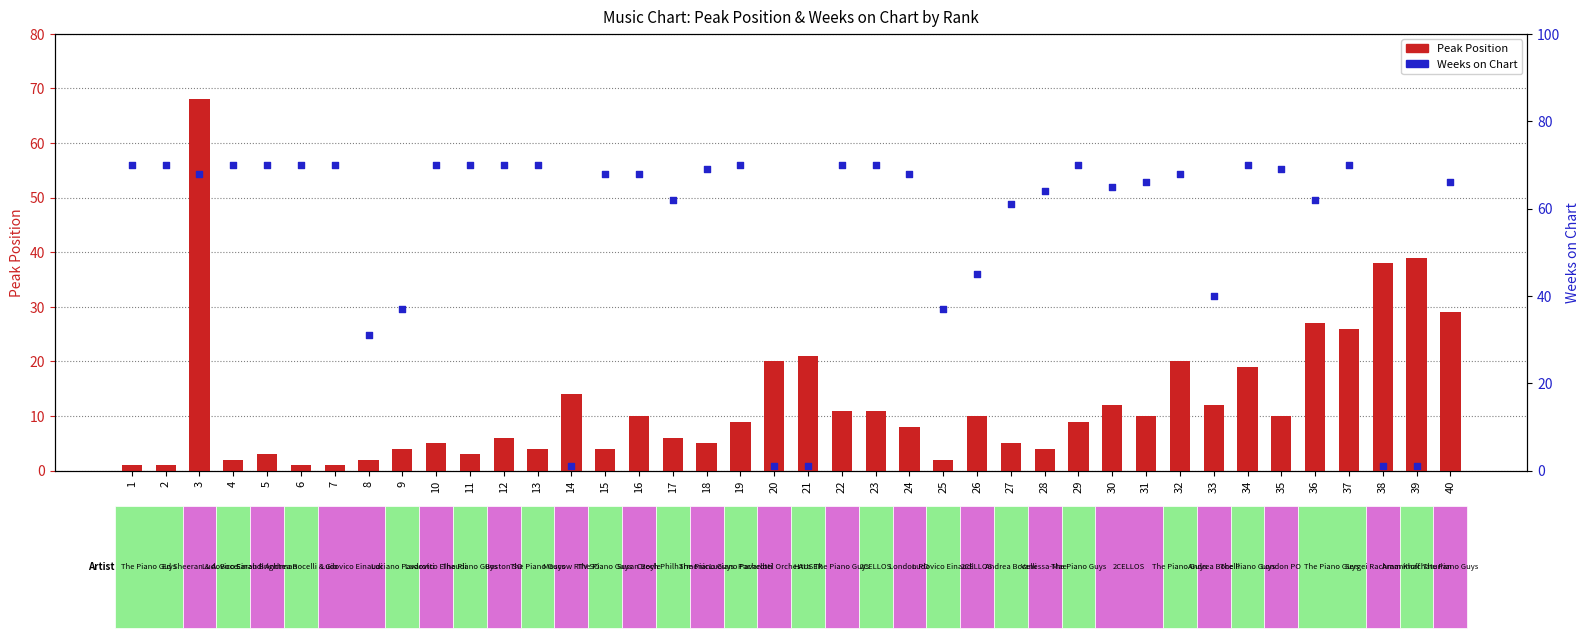

What are all the series names shown in the legend?

Peak Position, Weeks on Chart